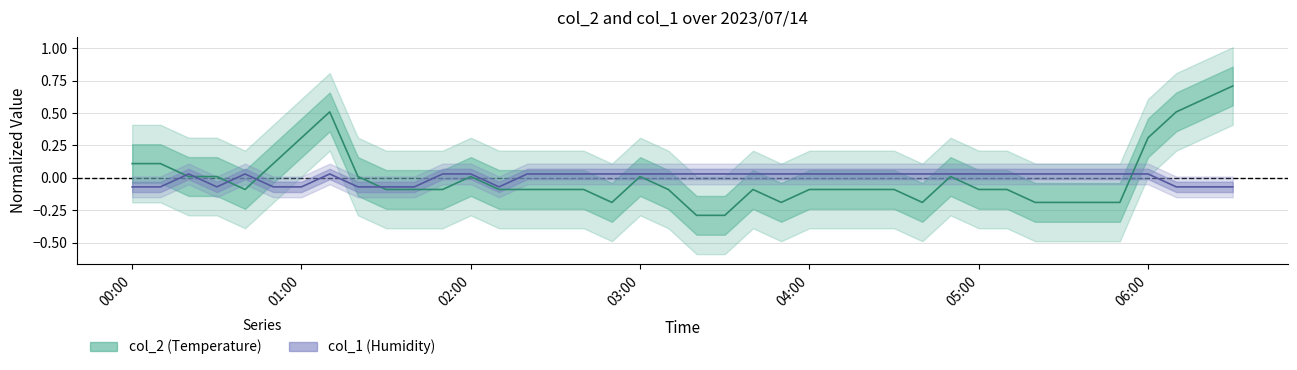

What is the difference between the maximum and minimum values in the col_2 series?

1.0